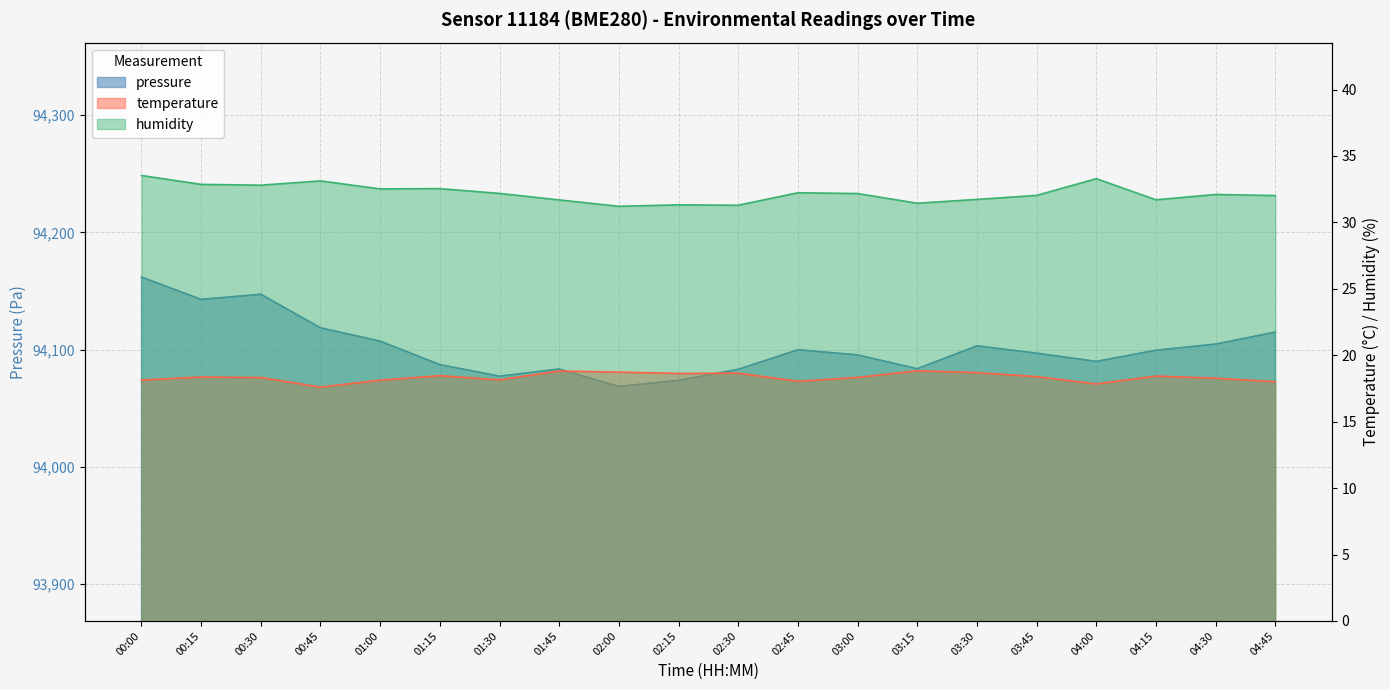

At which label does temperature reach its peak?

03:15